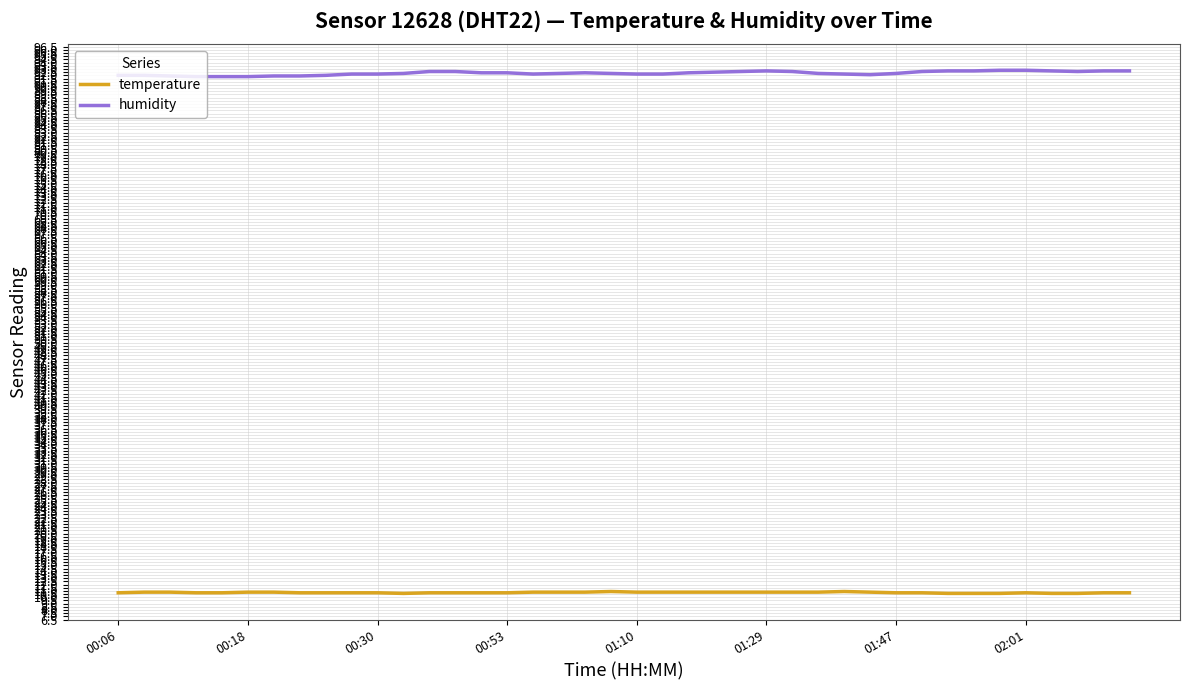

True or false: temperature and humidity intersect in this chart.

False